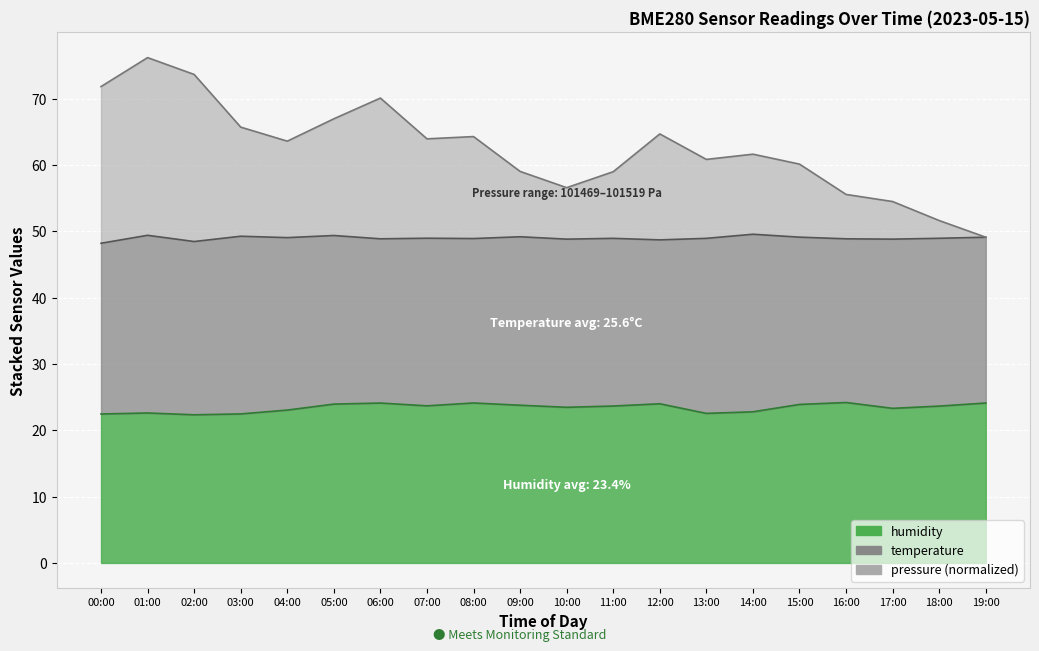

Which series has the largest range (max minus min)?

pressure